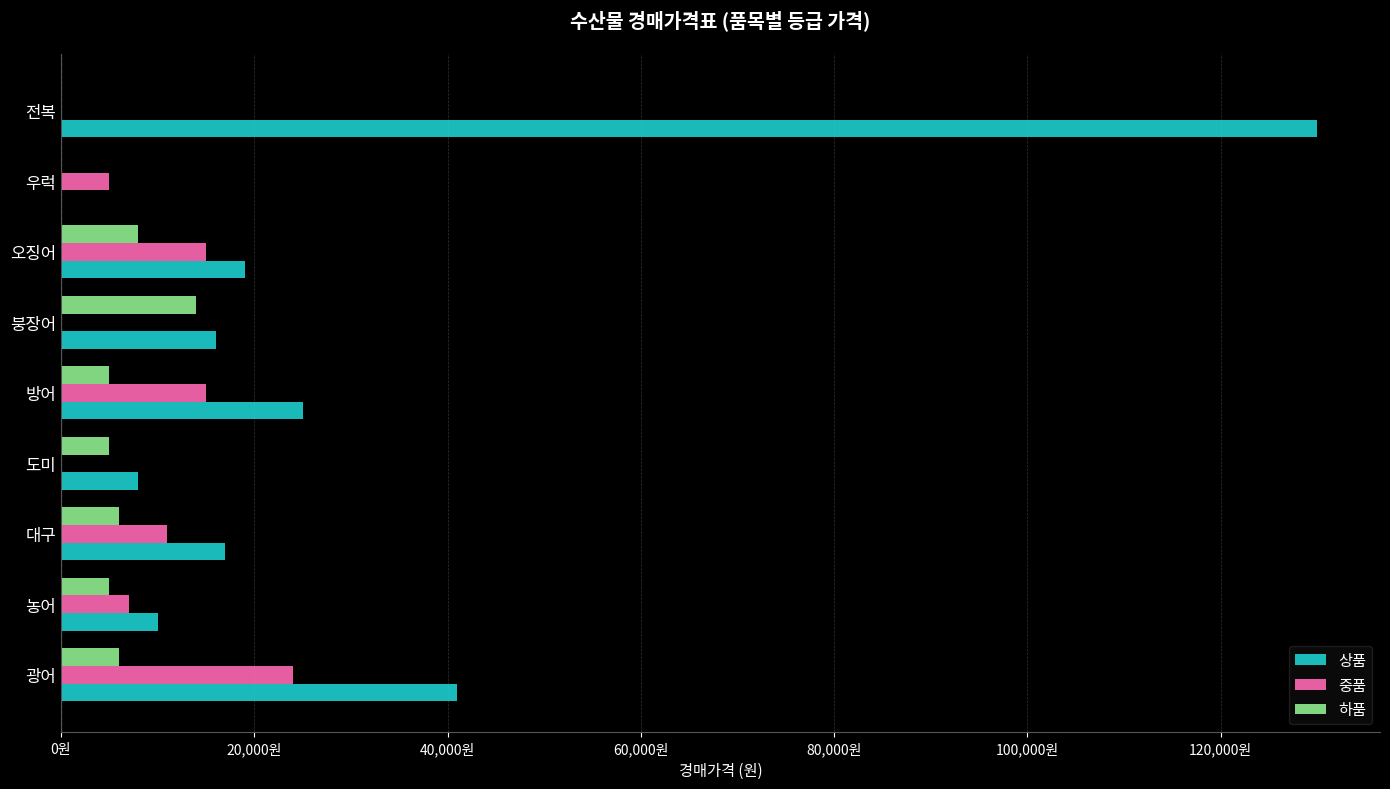

What are all the series names shown in the legend?

상품, 중품, 하품